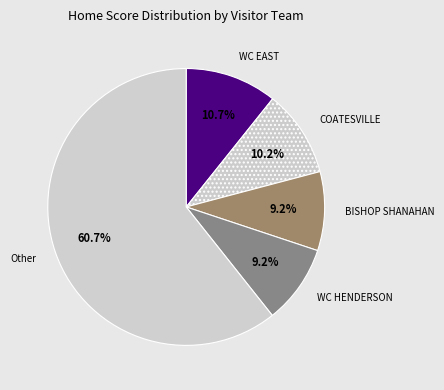

What percentage is NOT represented by WC HENDERSON?

90.8%